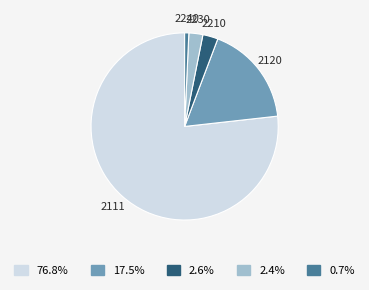

Is there any slice that represents more than half of the pie?

Yes